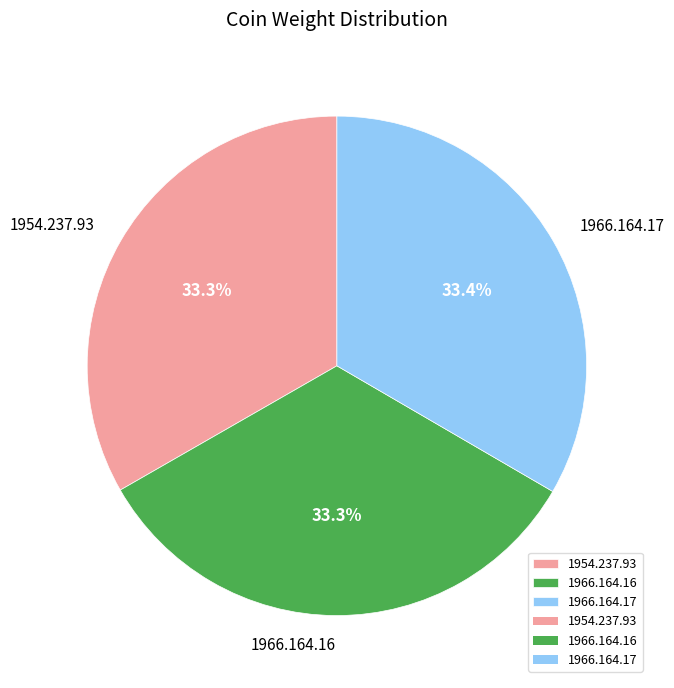

Approximately how many times larger is the value at 1966.164.17 compared to 1966.164.16?

1.0